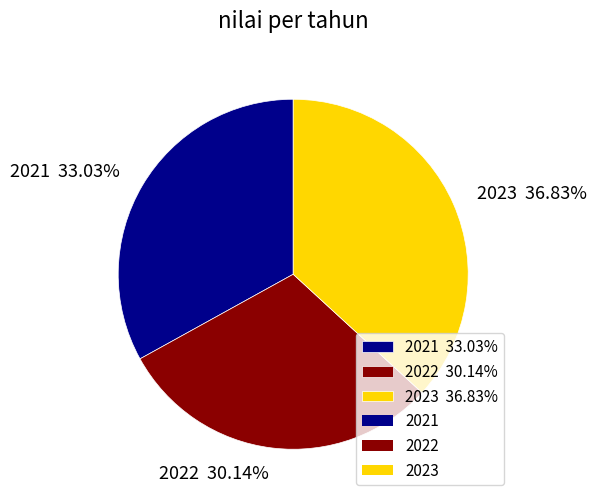

What percentage is the 2023 slice, to the nearest percent?

37%